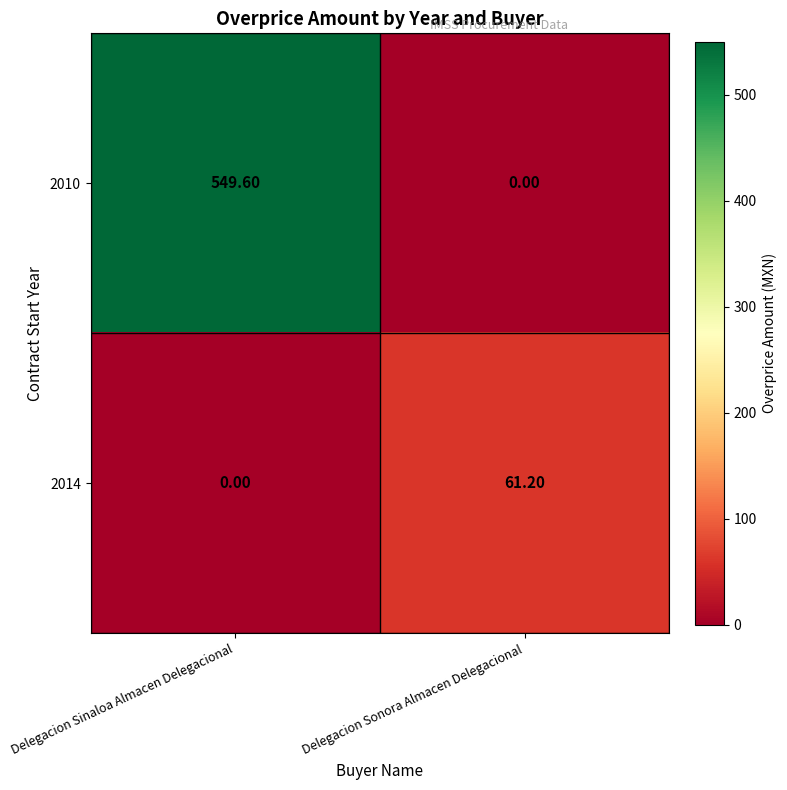

What is the difference between the 2010 values at Delegacion Sinaloa Almacen Delegacional and Delegacion Sonora Almacen Delegacional?

549.6